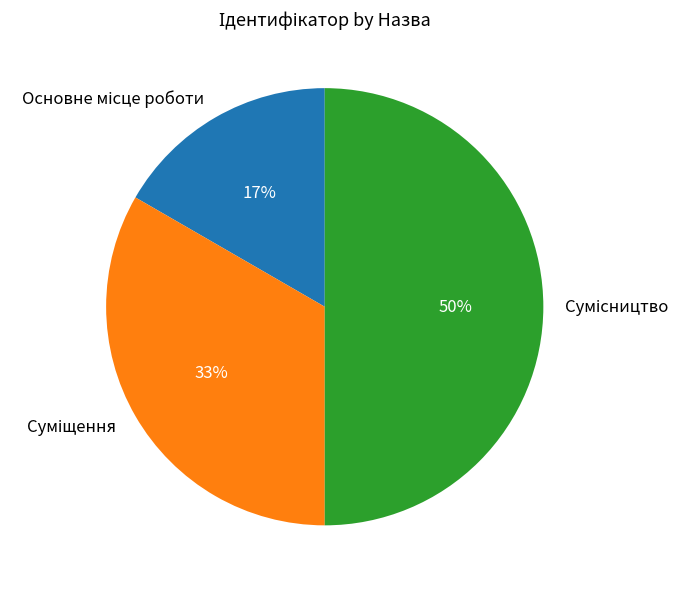

To the nearest percent, what is the difference between the largest and smallest slice percentages?

33%